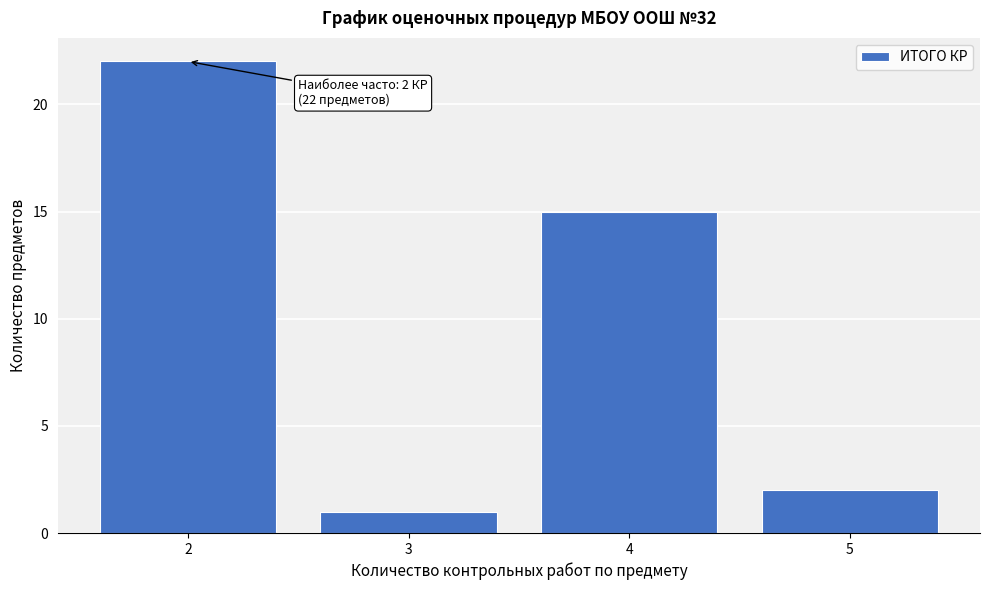

Over which range of the x-axis is the bar tallest?

1.5 to 2.5